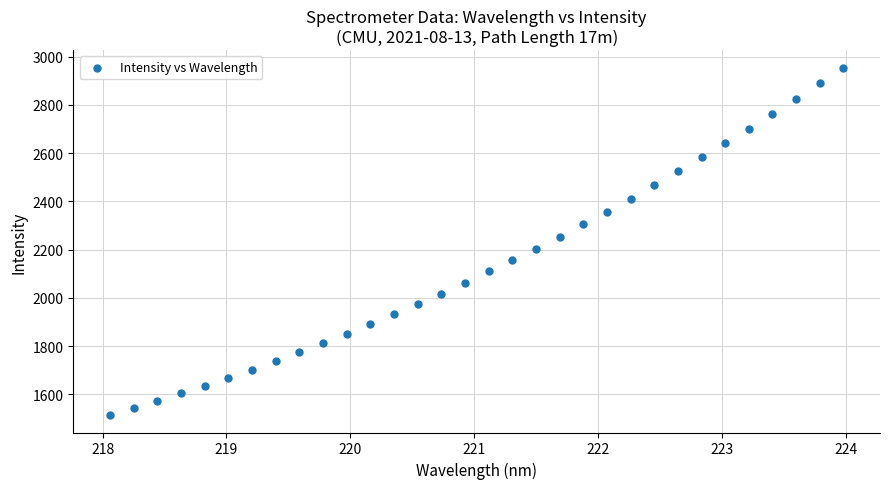

What is the range of Y values (max minus min)?

1440.4